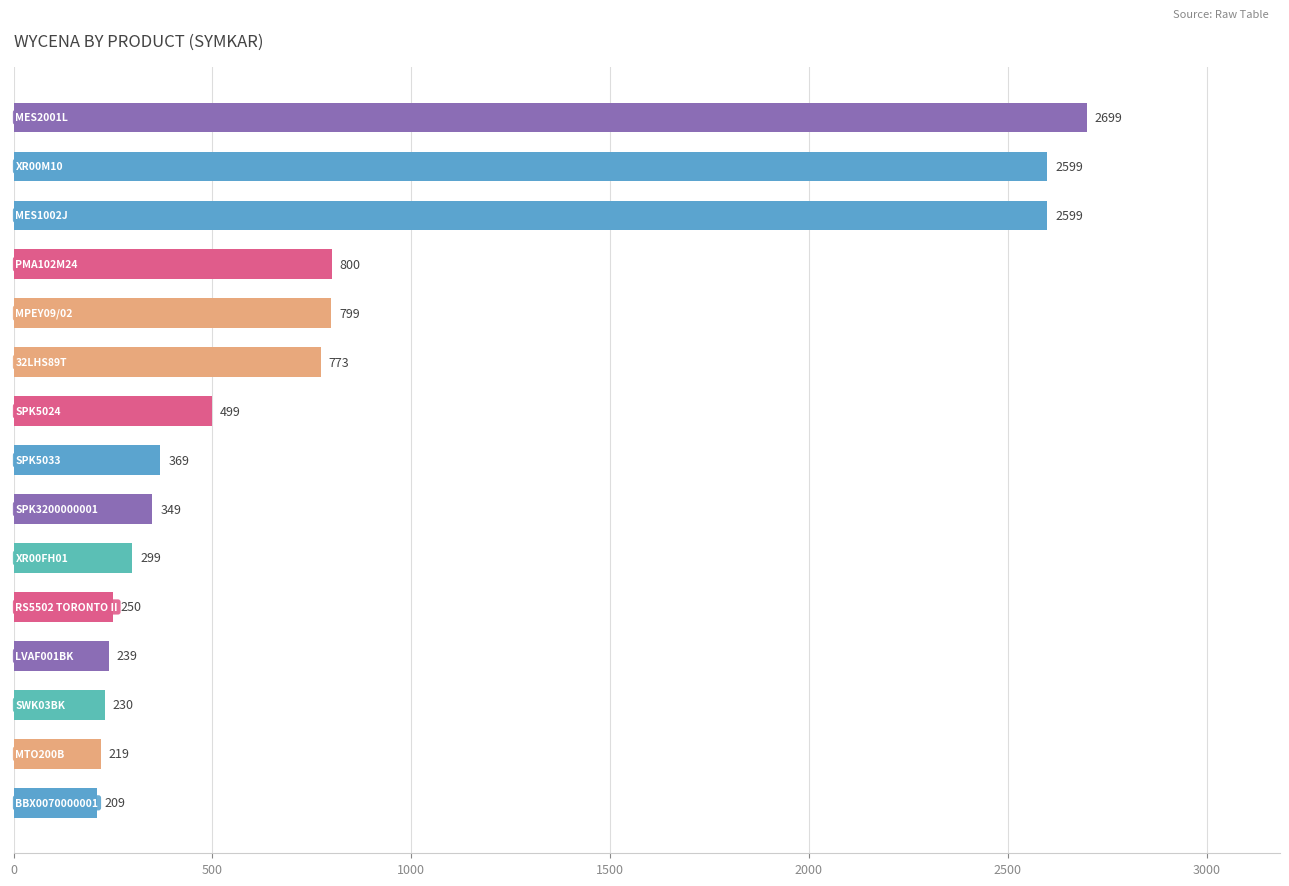

What is the smallest value displayed?

209